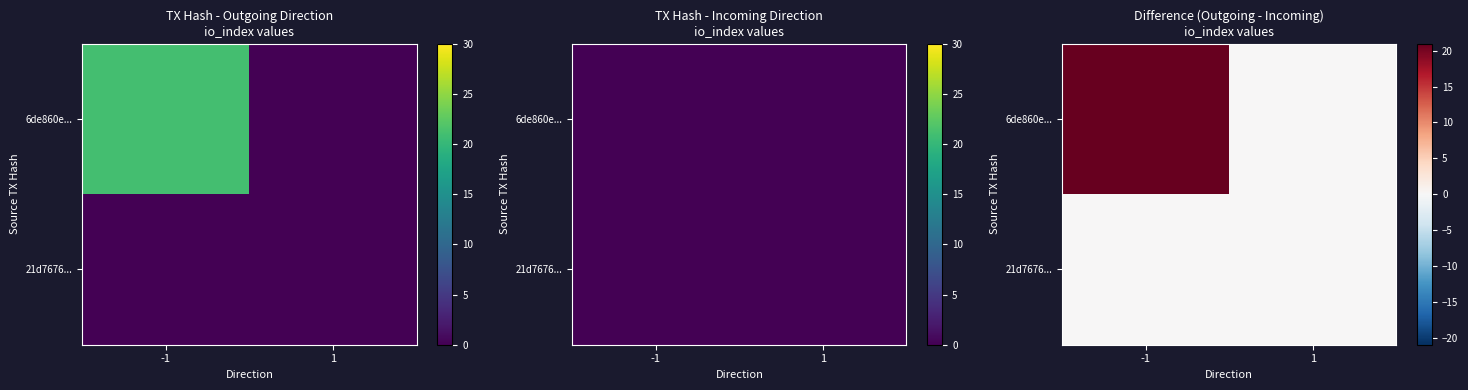

Count the number of categories in the chart.

2